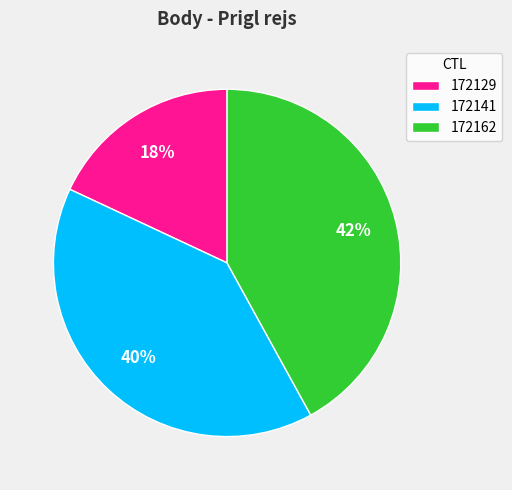

How many slices are in this pie chart?

3